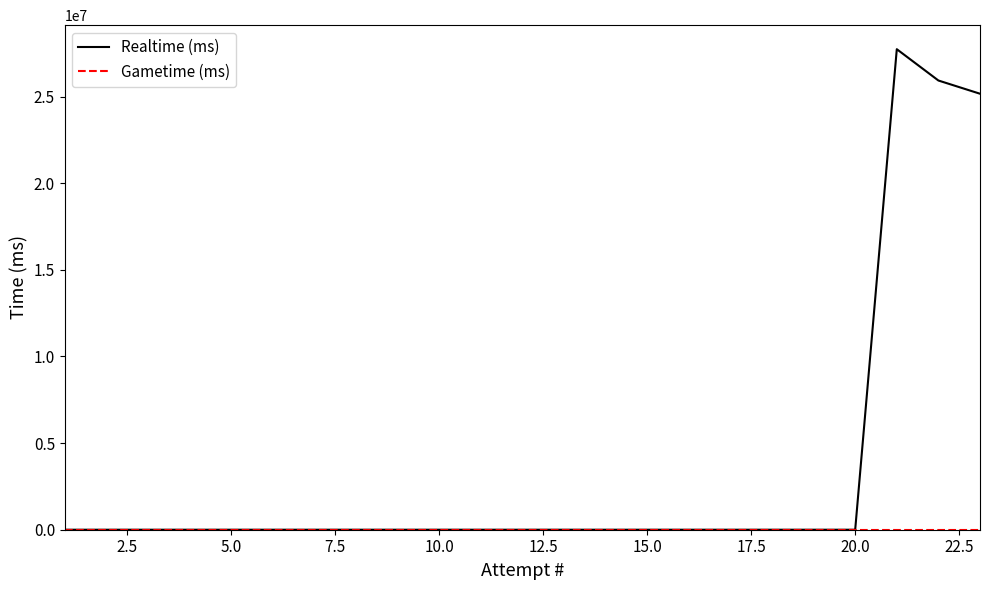

What is the maximum value shown in the chart?

27730991